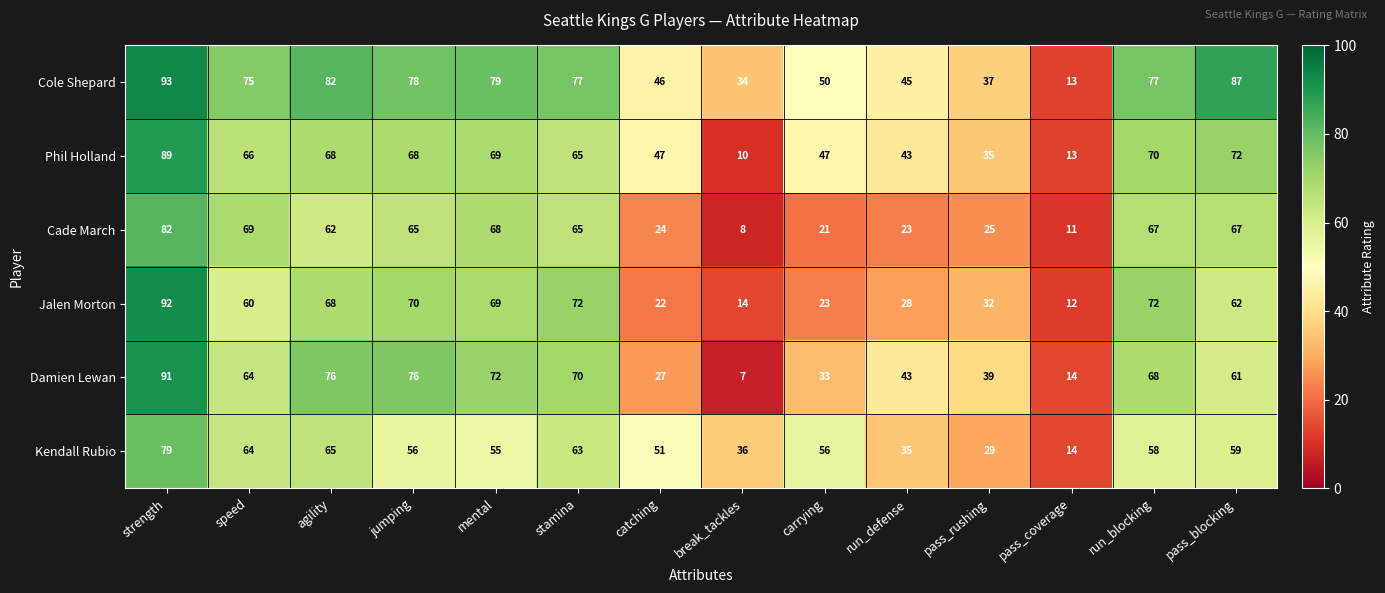

Rank the series at strength from lowest to highest value.

Kendall Rubio, Cade March, Phil Holland, Damien Lewan, Jalen Morton, Cole Shepard